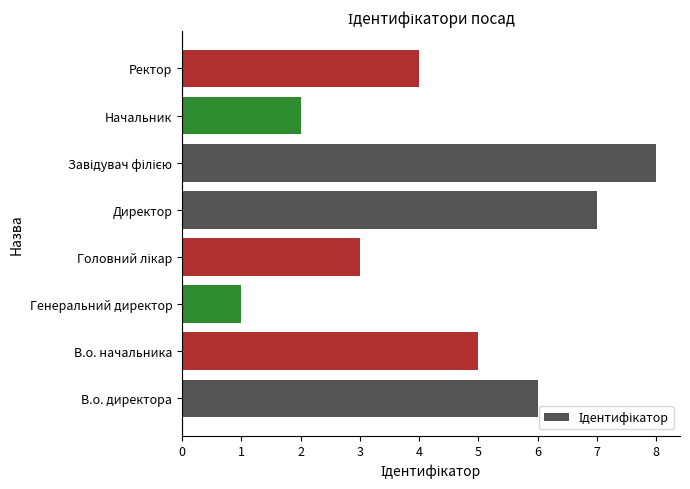

What is the difference between the maximum and minimum values?

7